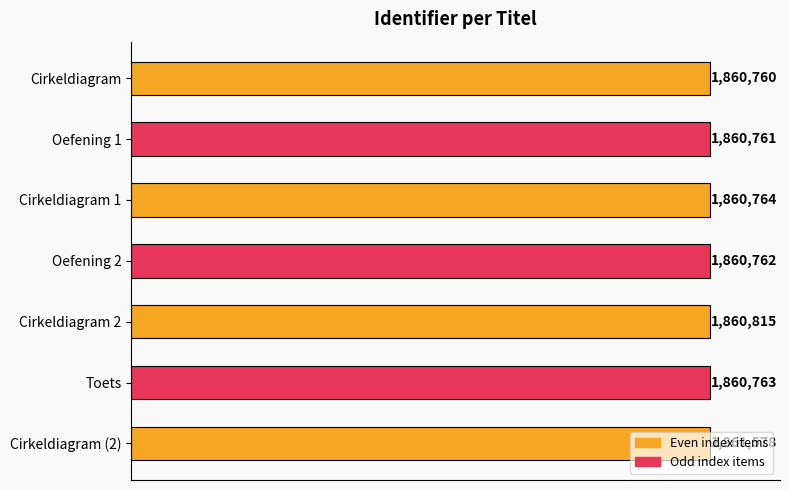

Does the chart contain stacked bars?

No